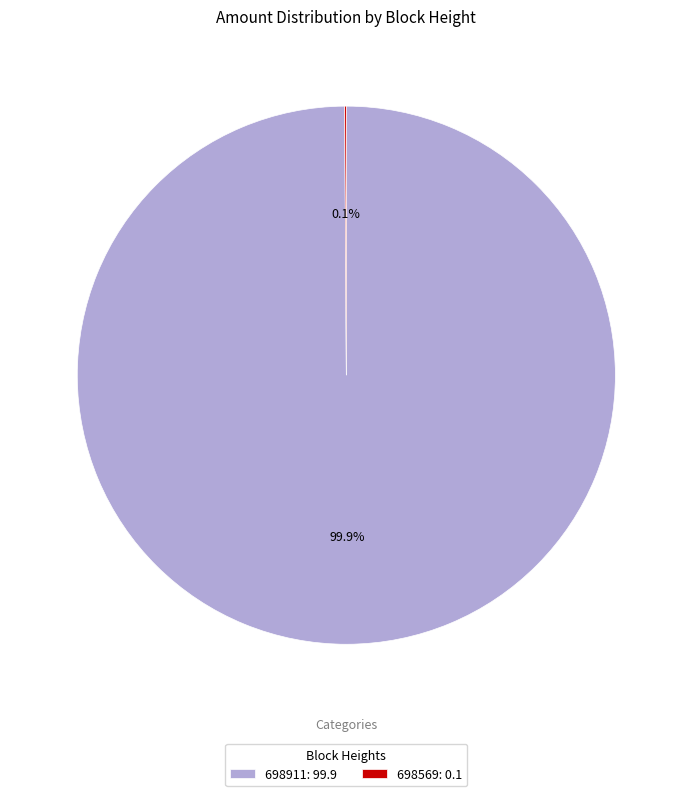

What percentage is NOT represented by 698911: 99.9?

0.1%